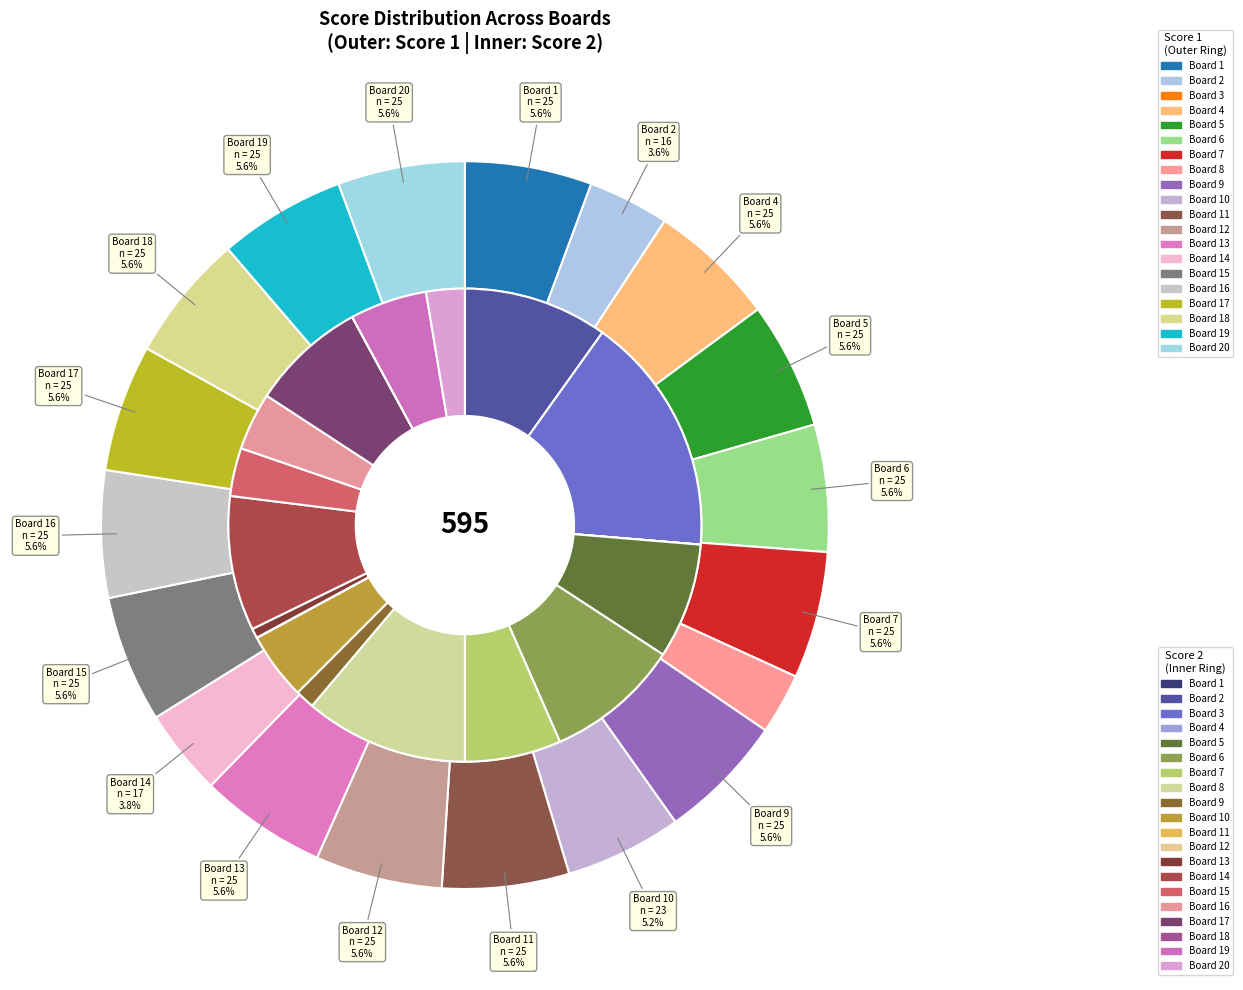

To the nearest percent, what is the difference between the Board 2 and Board 5 slice percentages?

2%